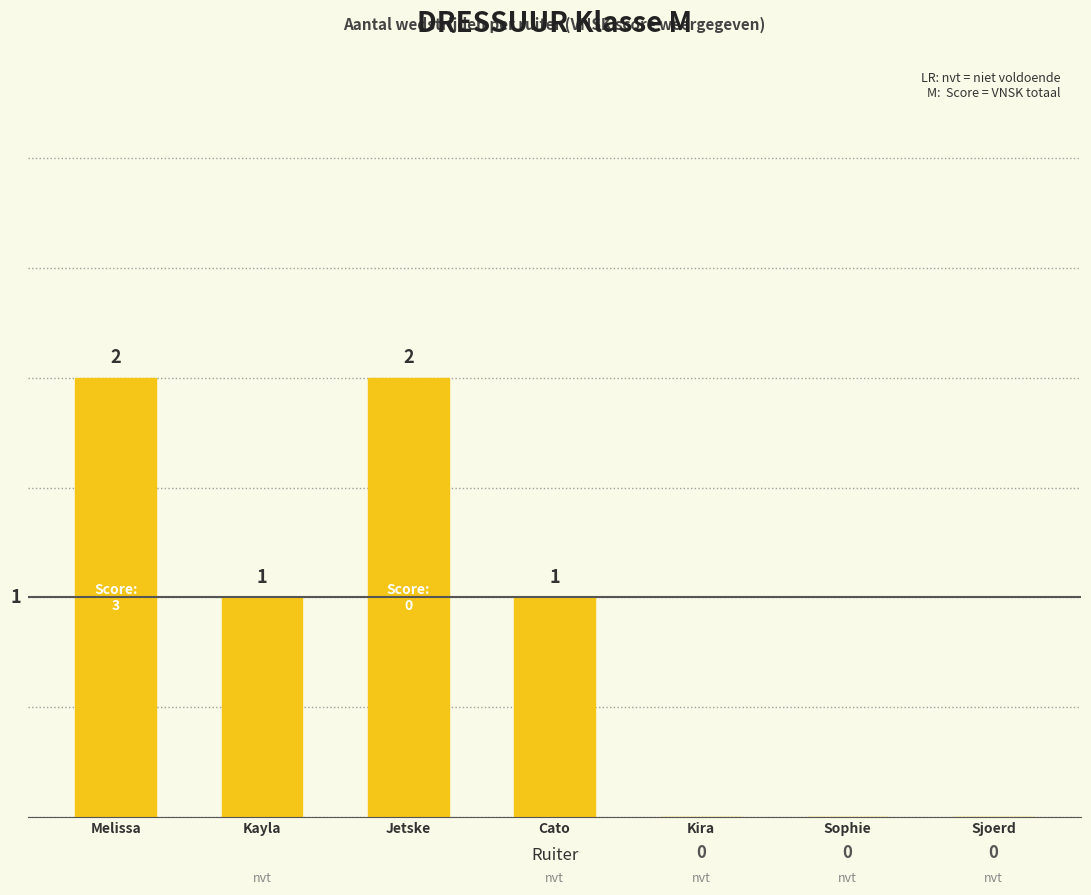

Reading right to left, list all the values displayed in this chart.

Sjoerd=0	Sophie=0	Kira=0	Cato=1	Jetske=2	Kayla=1	Melissa=2